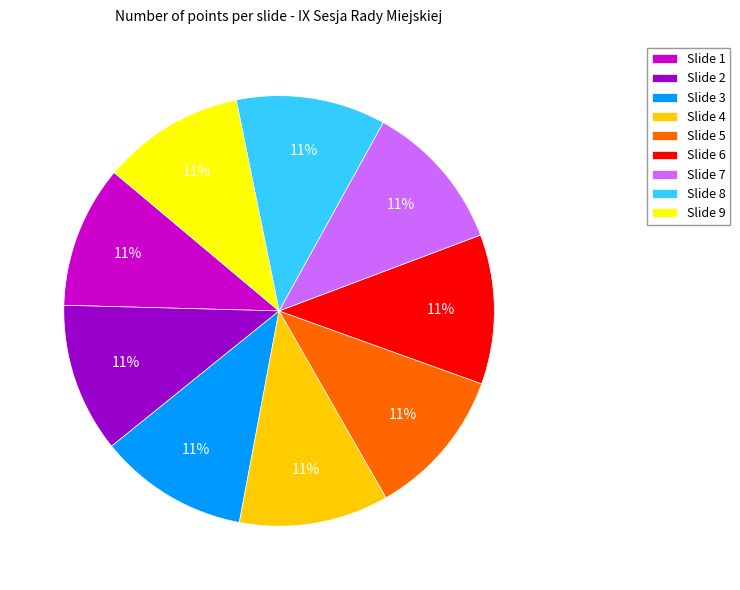

What is the ratio of the value at Slide 9 to the value at Slide 1?

1.0